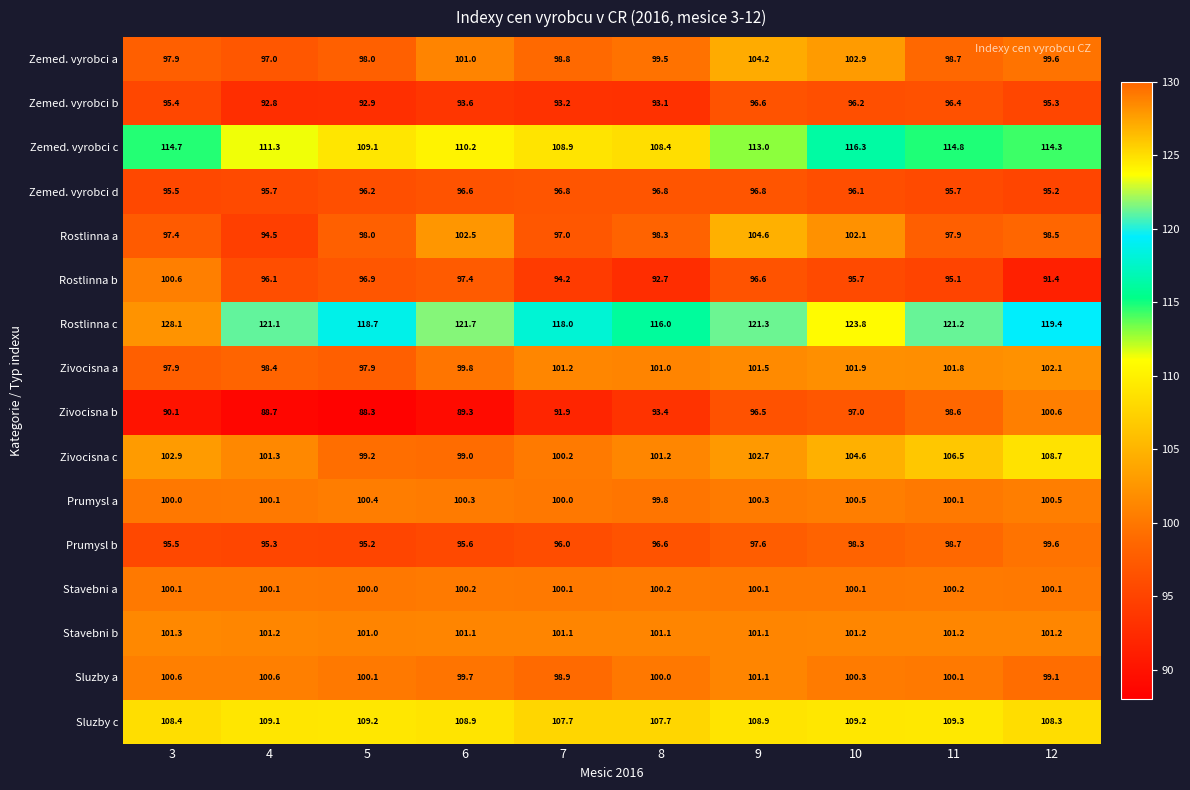

What is the spread (max minus min) of values at 12?

28.0